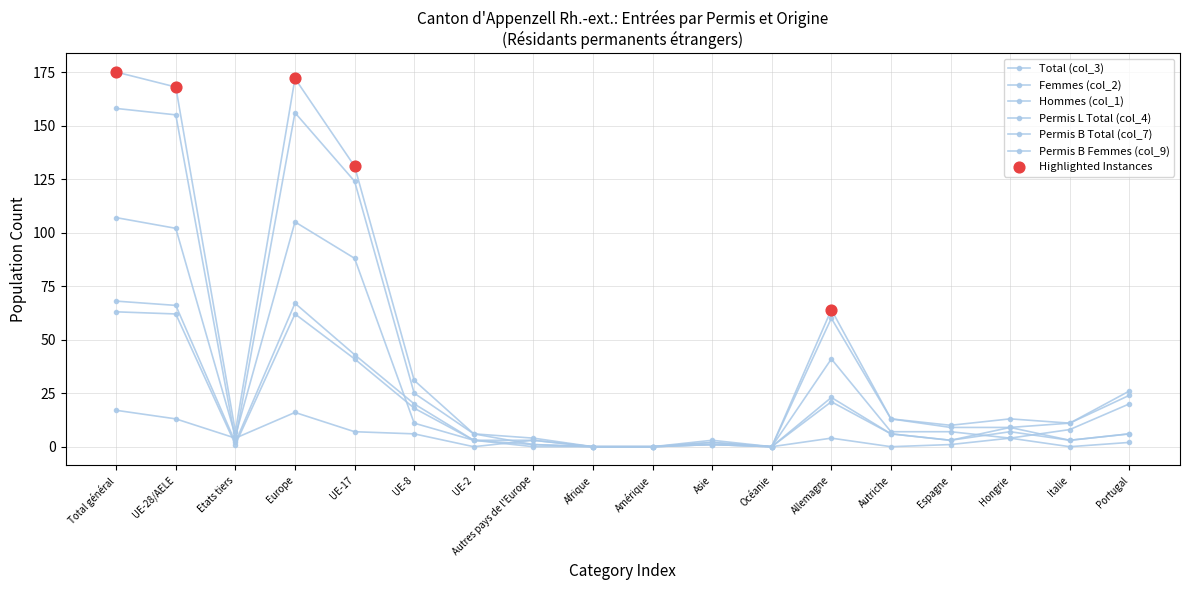

How many lines are shown in the chart?

6